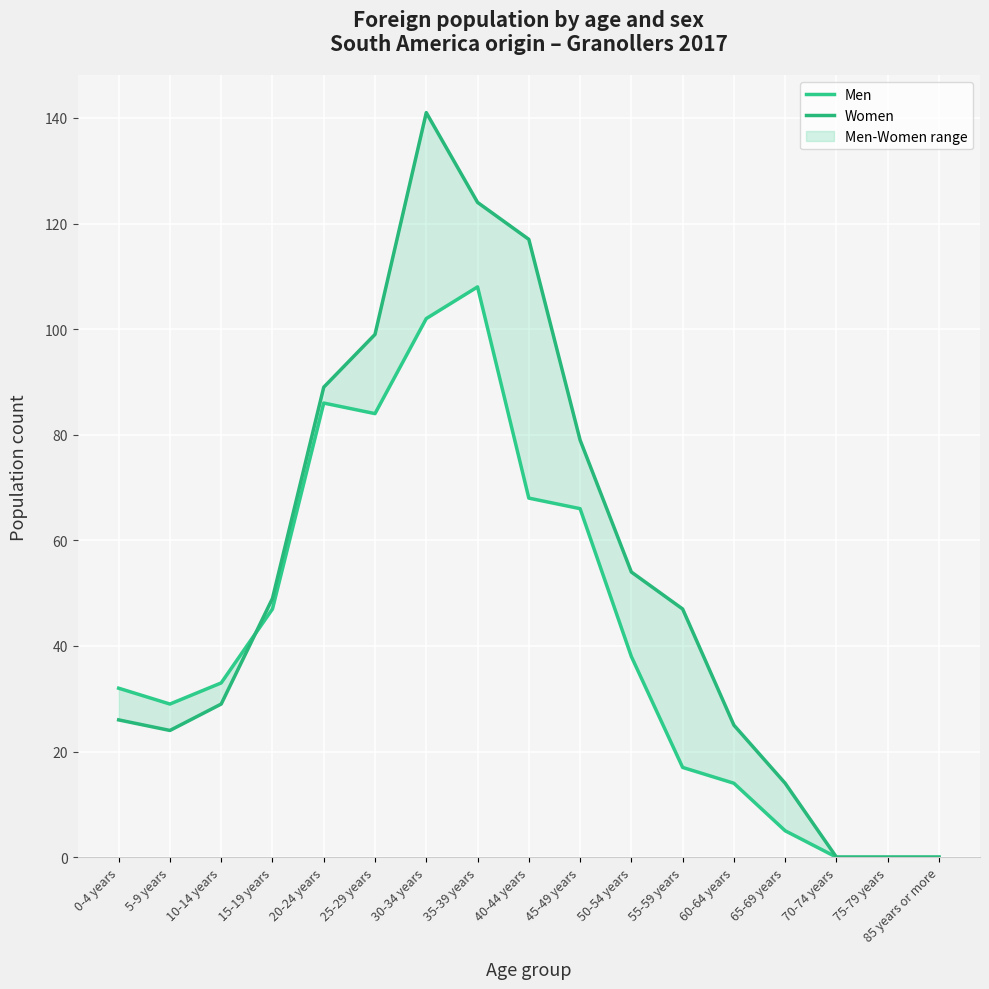

True or false: Women has a value of 117 at 40-44 years.

True